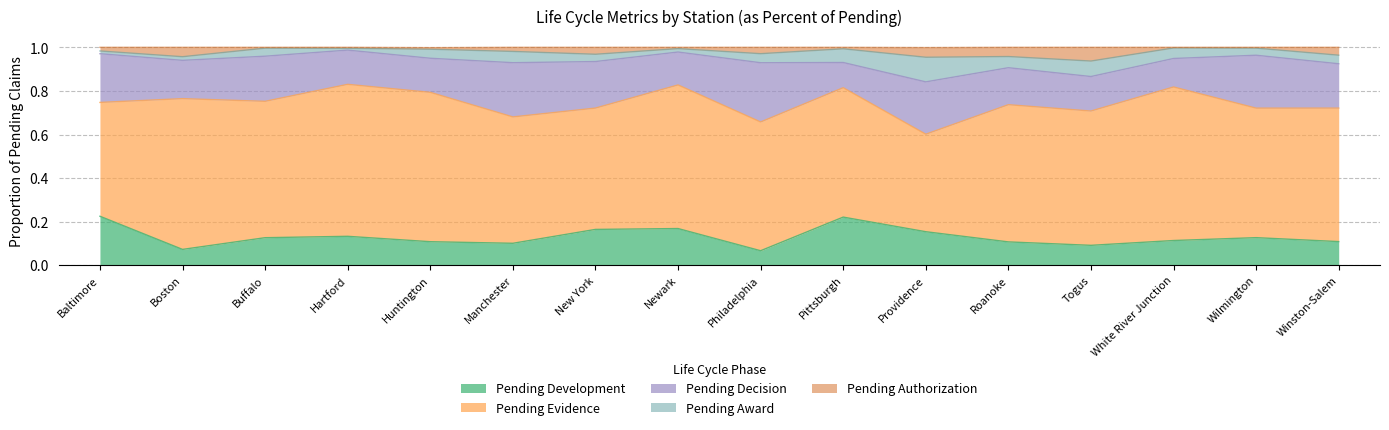

Which category has the lowest value in the Pending Development series?

Philadelphia